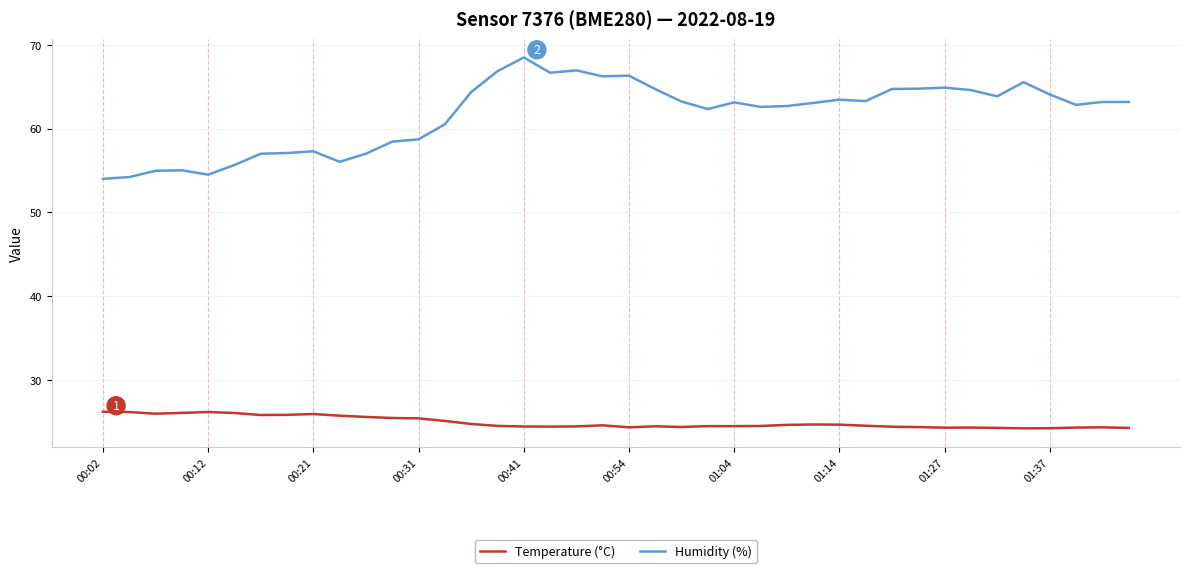

Which series has the largest total across all categories?

Humidity (%)